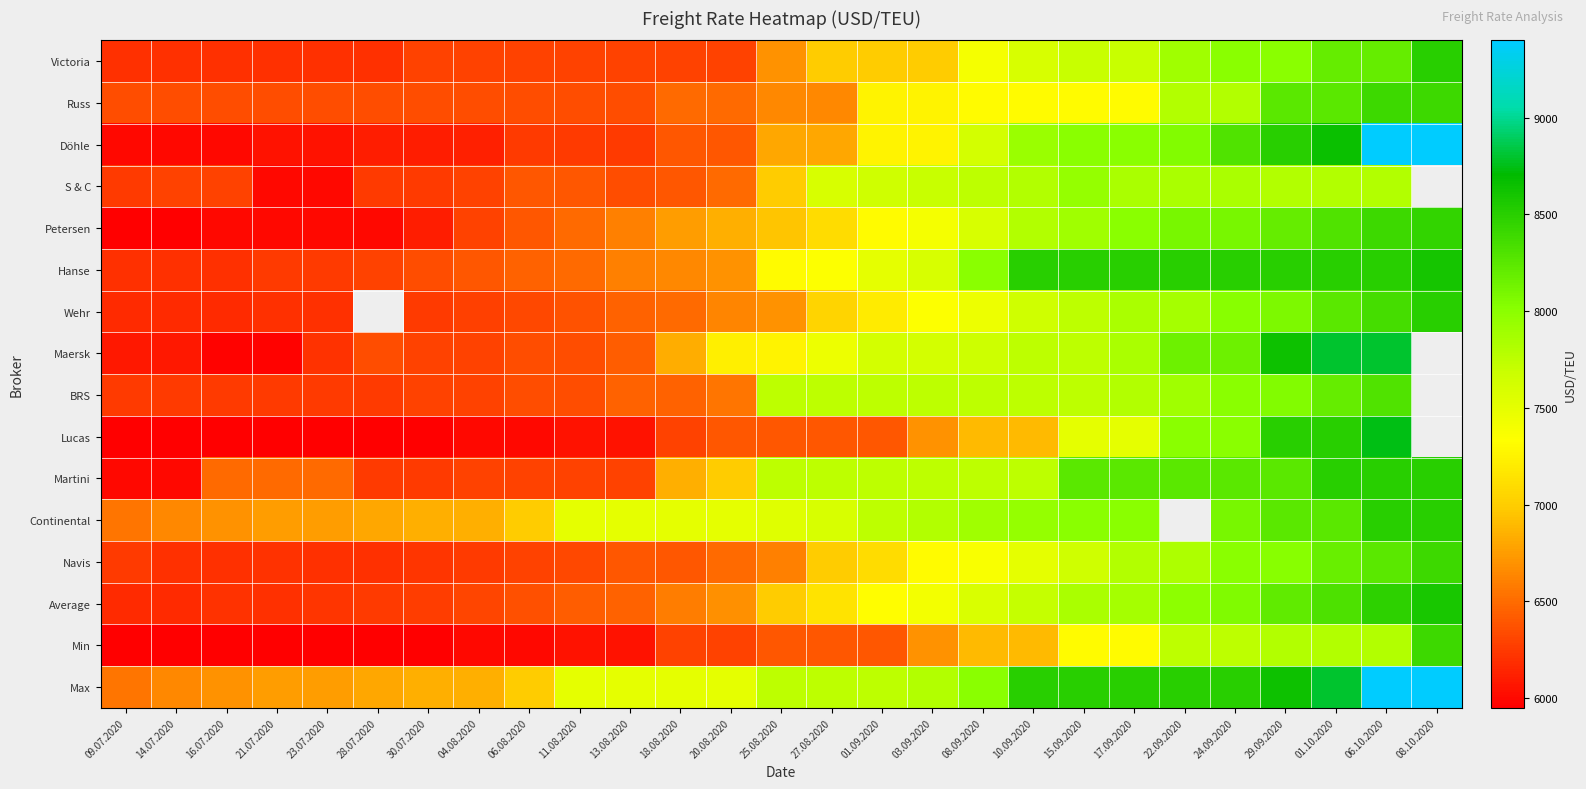

What is the spread (max minus min) of values at 21.07.2020?

800.0